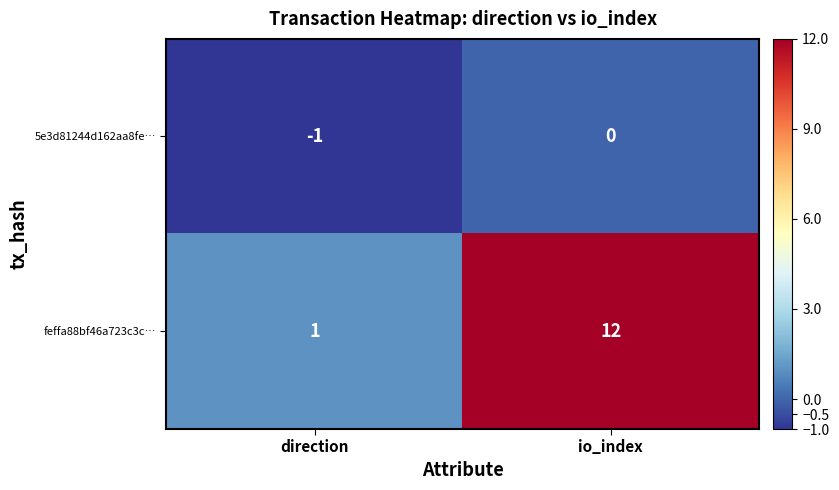

What is the difference between the maximum and minimum values in the feffa88bf46a723c3c… series?

11